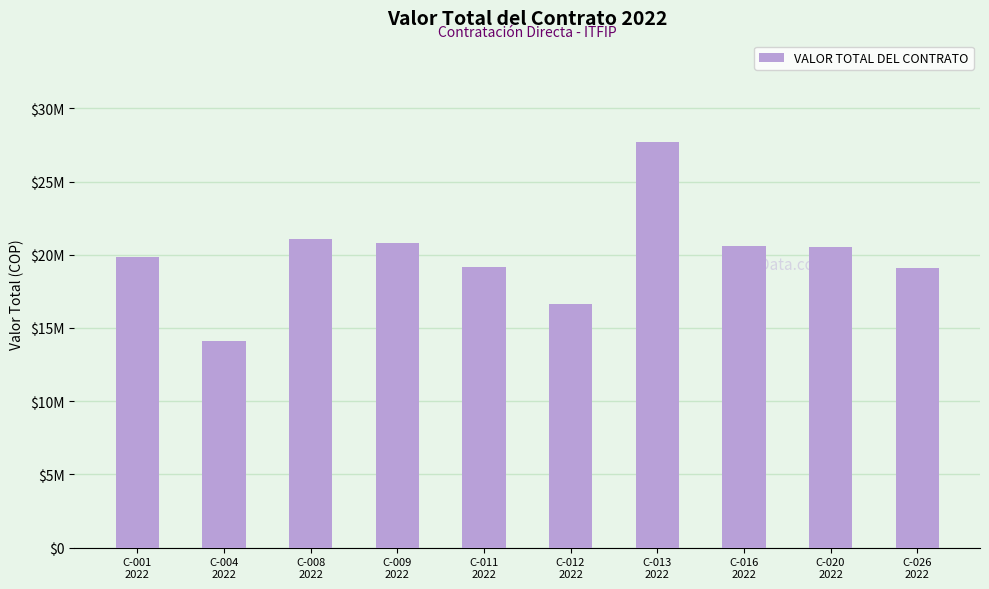

Which category has the lowest value across all series?

C-004
2022